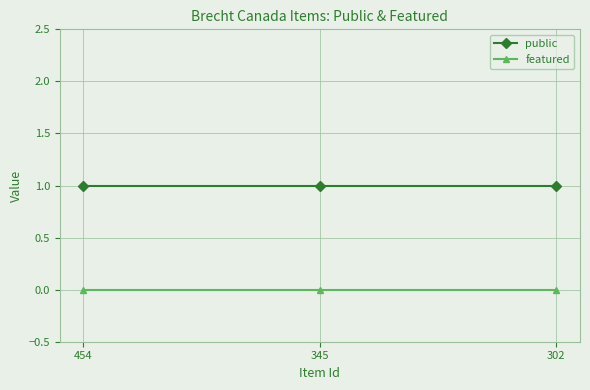

Rank the series at 345 from highest to lowest value.

public, featured